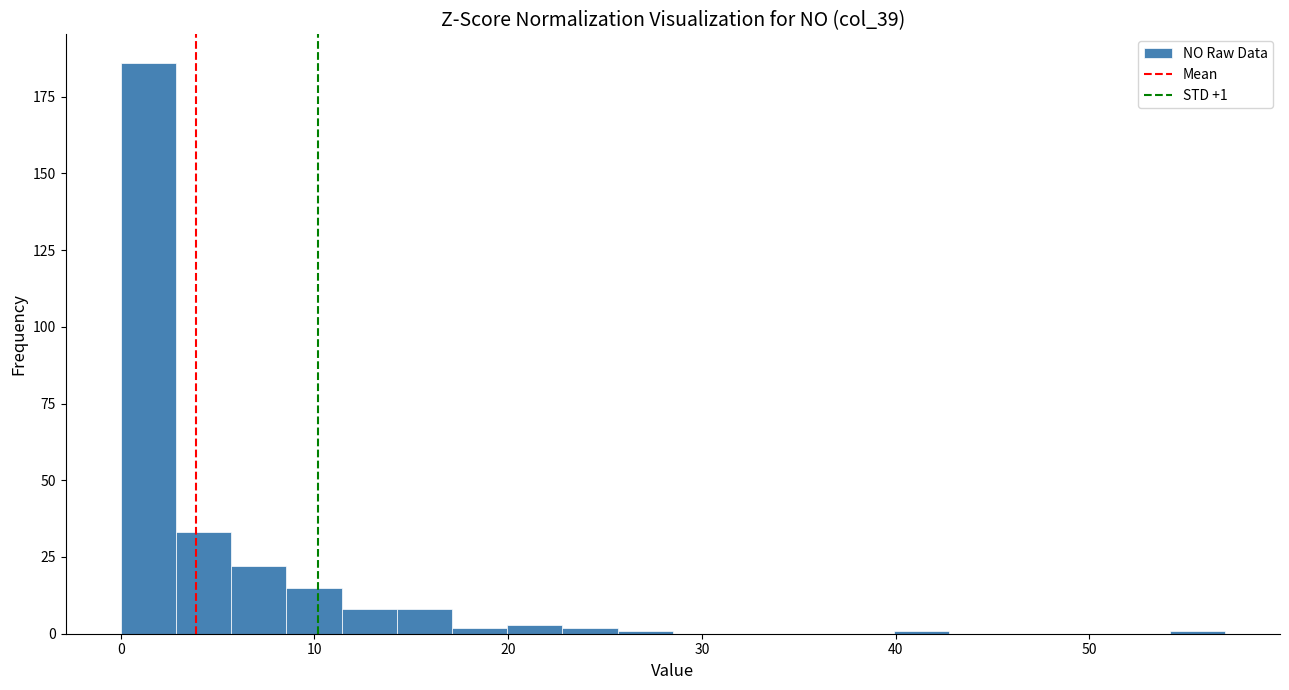

Around what value on the x-axis is the tallest bar? Give the approximate position of its centre, as read against the axis.

1